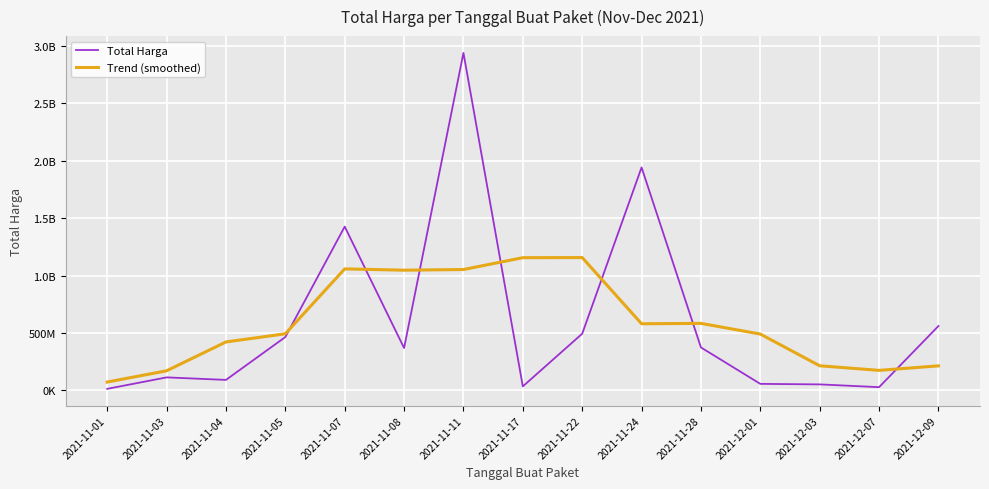

Between which two adjacent categories do Total Harga and Trend (smoothed) first intersect?

2021-11-05 and 2021-11-07